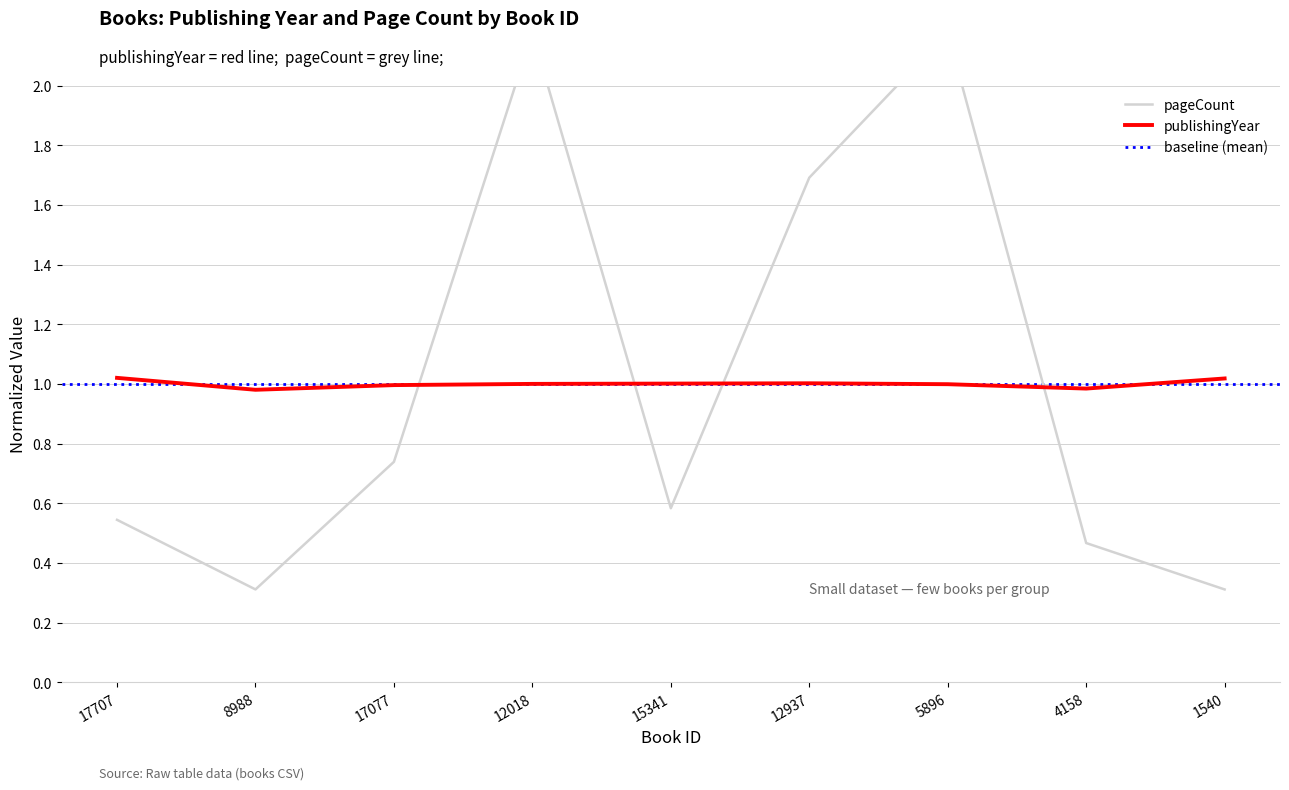

Count the number of data series in this chart.

2